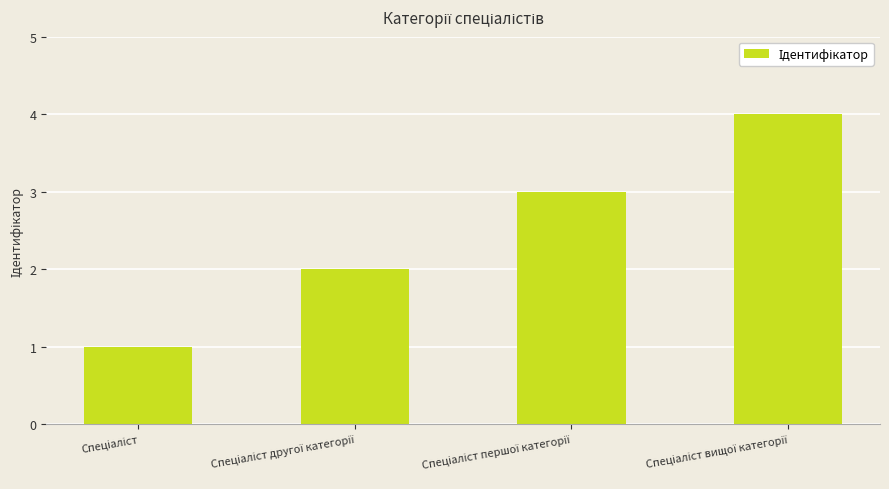

What is the greatest value displayed?

4